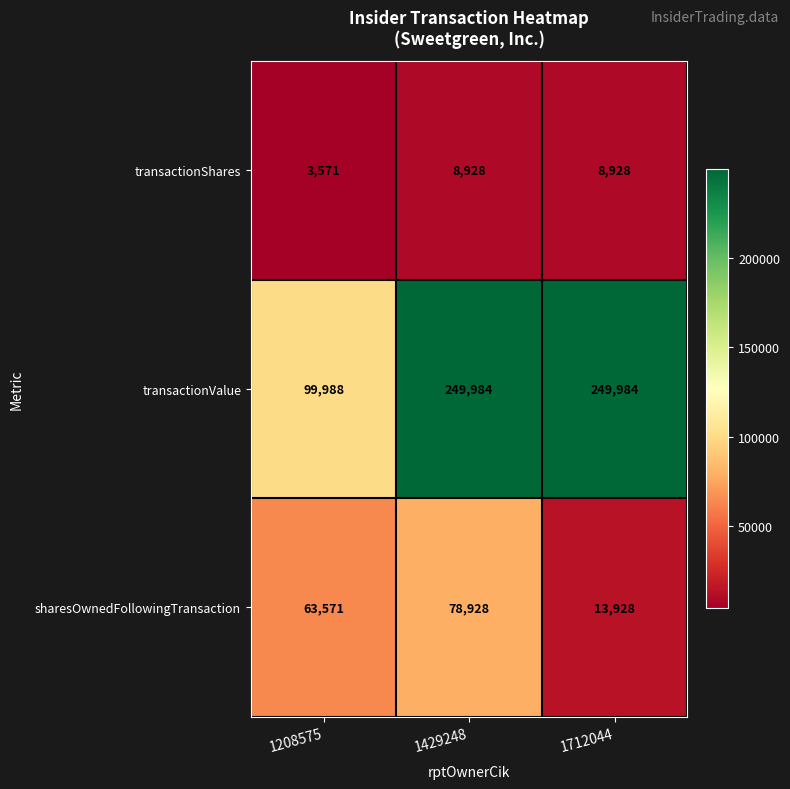

How many transactionShares values are between 3571 and 8928?

3